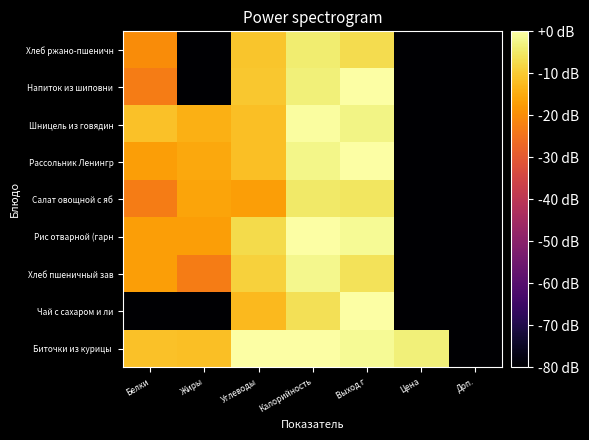

Rank the series by their maximum value, from lowest to highest.

Салат овощной с яб, Хлеб ржано-пшеничн, Хлеб пшеничный зав, Шницель из говядин, Чай с сахаром и ли, Рис отварной (гарн, Рассольник Ленингр, Напиток из шиповни, Биточки из курицы